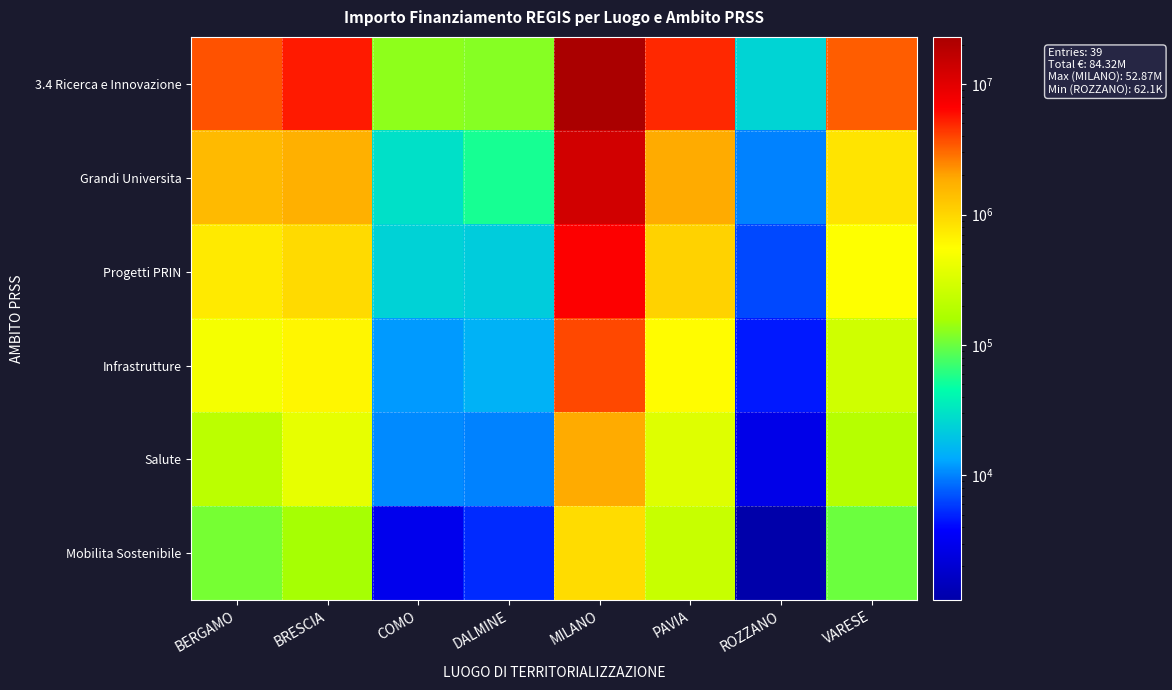

At how many categories does at least one series exceed 2048871?

5